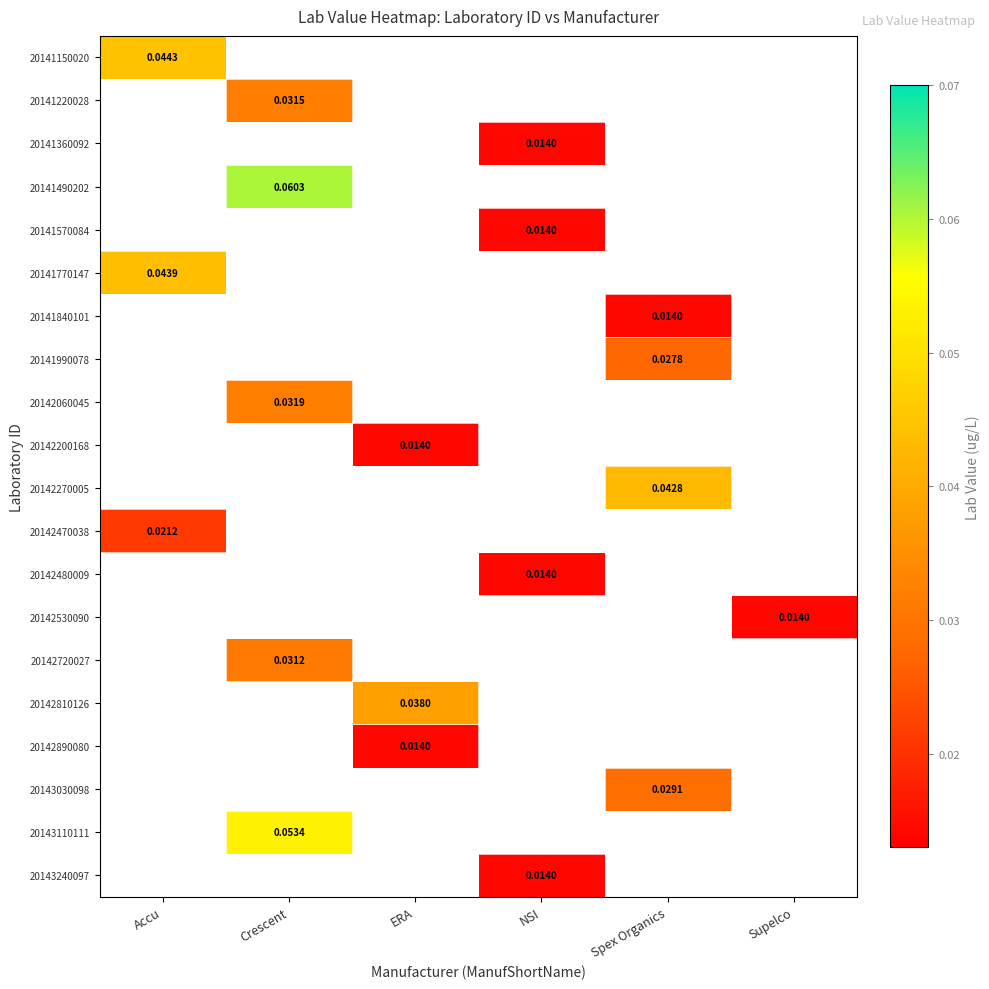

At how many categories does at least one series exceed 0?

6